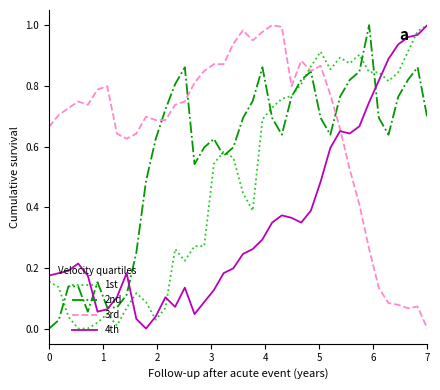

Rank the series by their average value, from highest to lowest.

3rd, 2nd, 1st, 4th